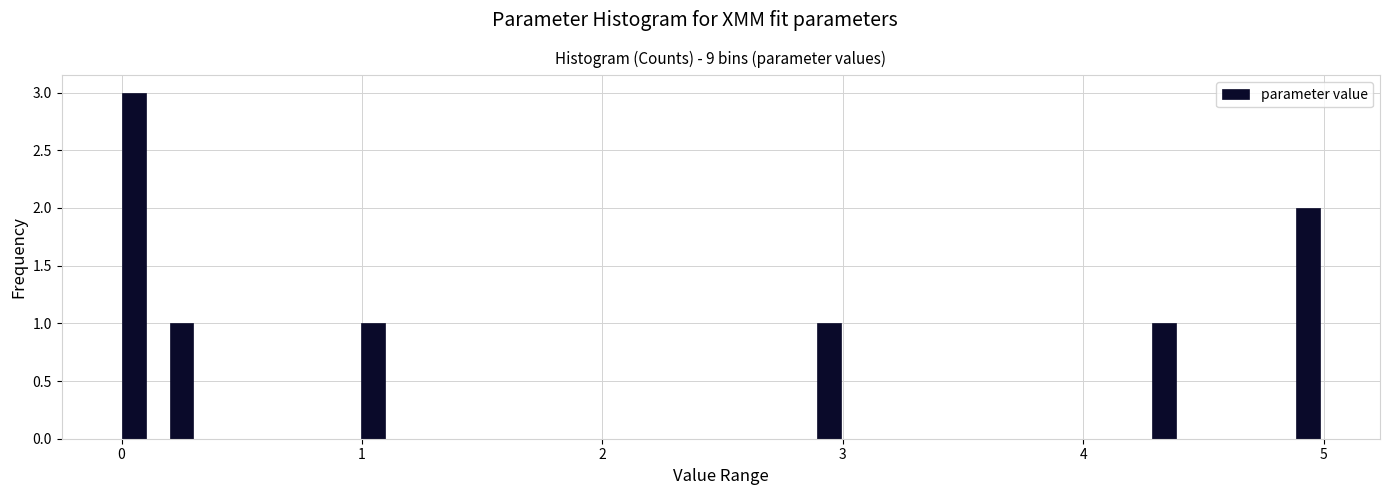

Read against the x-axis, roughly where is the centre of the tallest bar?

0.0